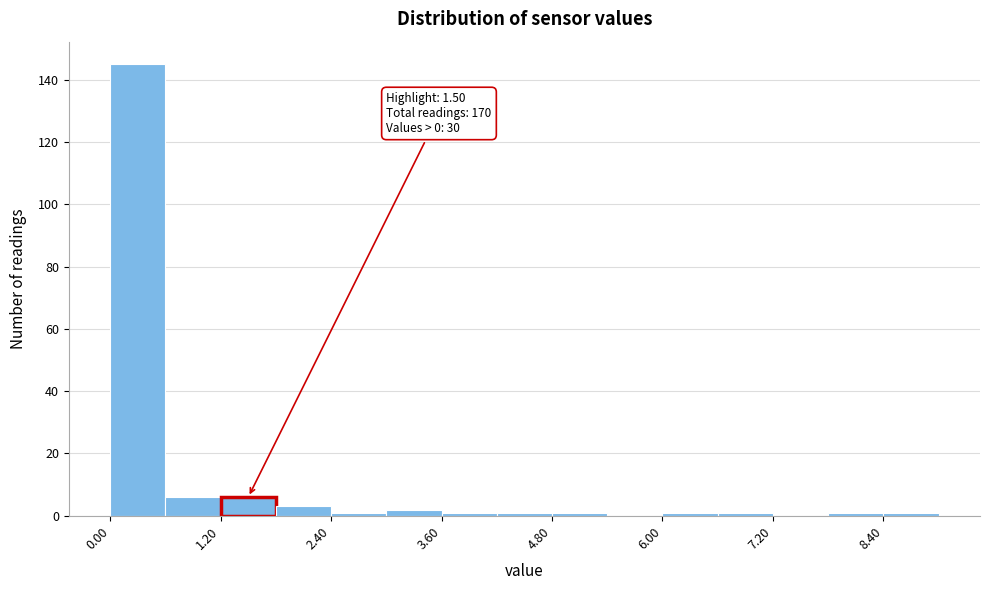

Around what value on the x-axis is the tallest bar? Give the approximate position of its centre, as read against the axis.

0.4